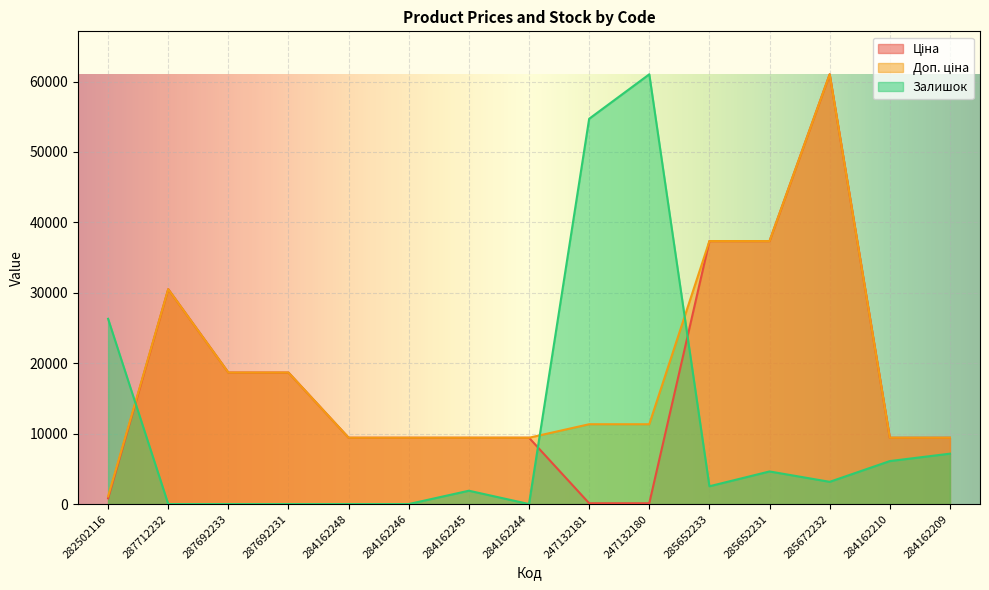

Rank the categories by Доп. ціна value from highest to lowest.

285672232, 285652233, 285652231, 287712232, 287692233, 287692231, 247132181, 247132180, 284162248, 284162246, 284162245, 284162244, 284162210, 284162209, 282502116